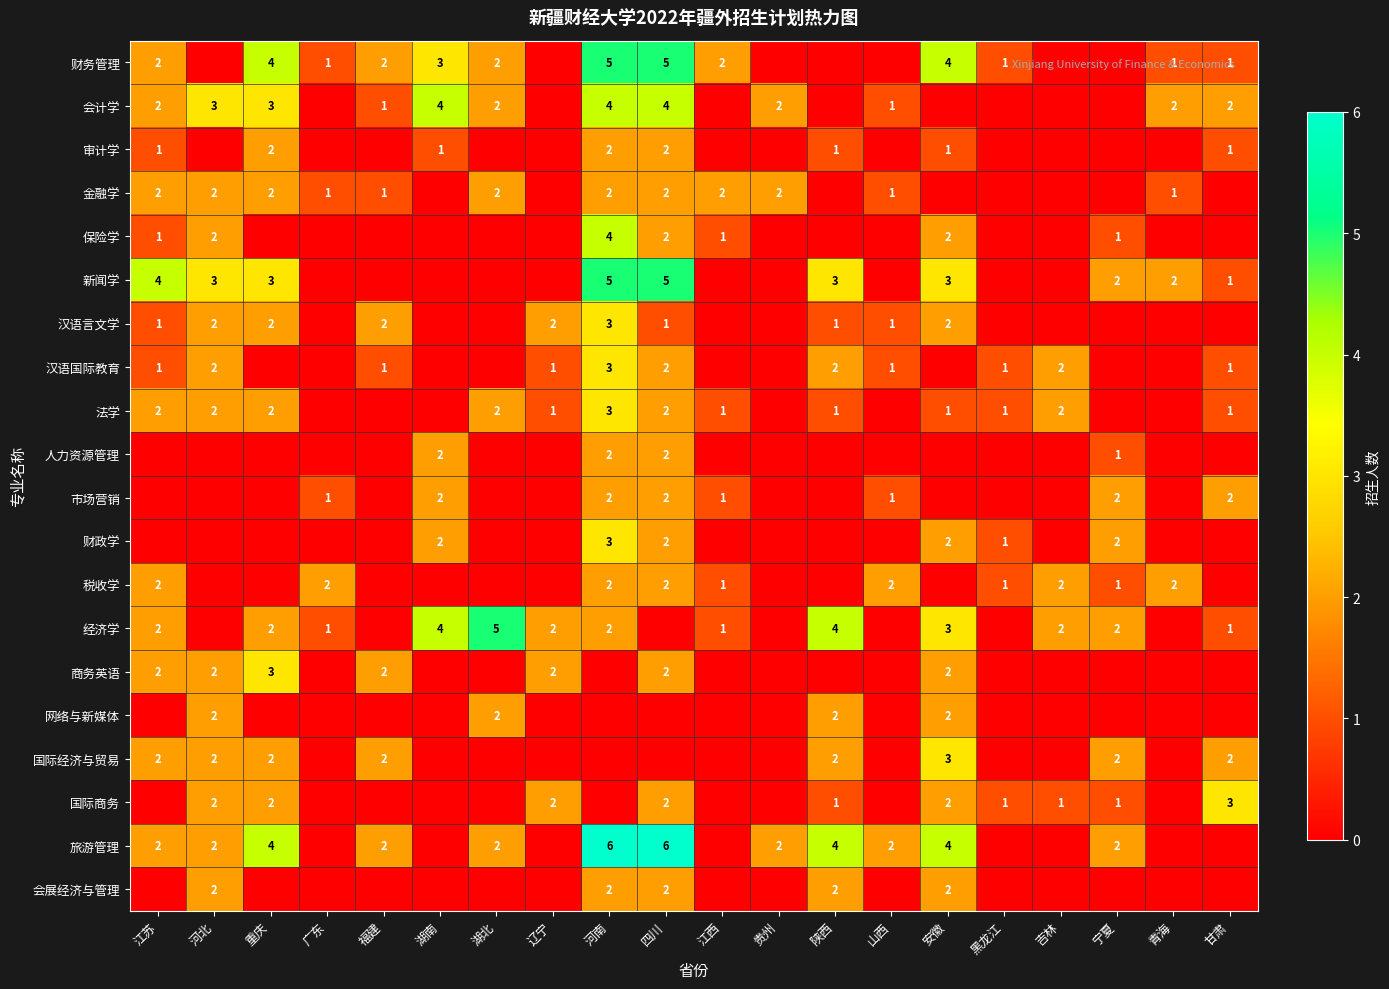

Is it true that 人力资源管理 equals 2 at 四川?

True